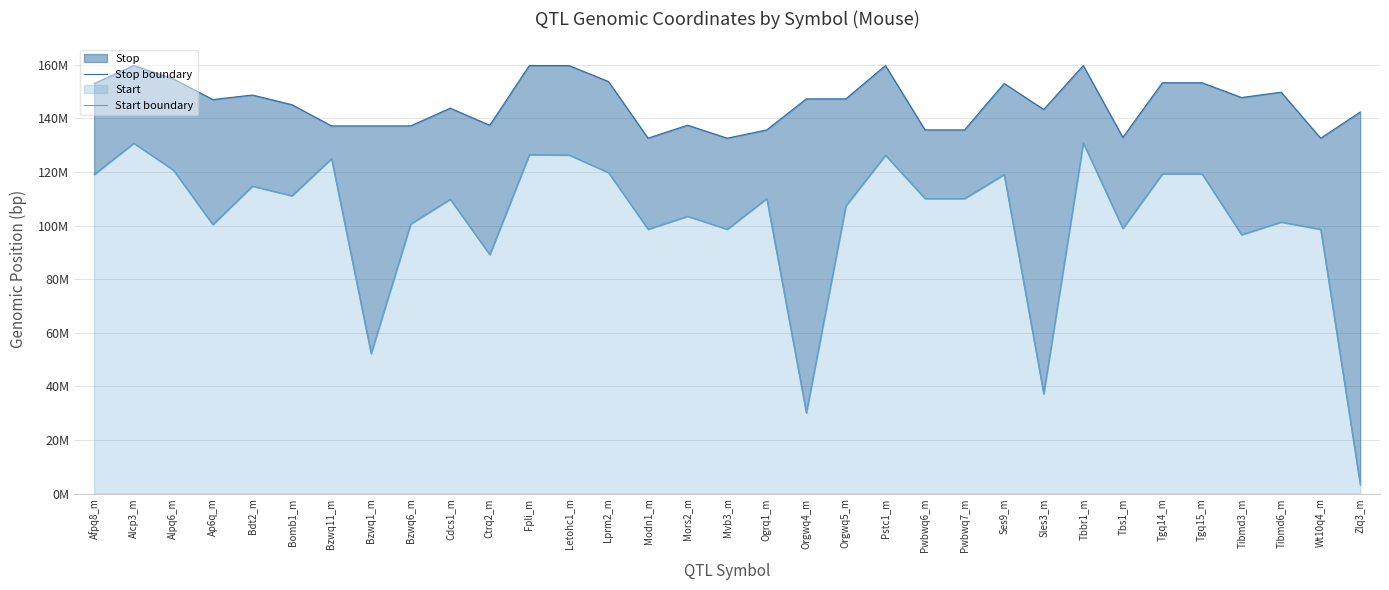

Reading left to right, what are all the values shown in this chart?

Stop boundary: 153057456	159745316	154772078	147045722	148736784	145133417	137205761	137205761	137205761	143835005	137453008	159745316	159745316	153779044	132635383	137482783	132635383	135715812	147304689	147304689	159745316	135715812	135715812	153057456	143353183	159745316	132924250	153318586	153318586	147805636	149805637	132624197	142405761
Start boundary: 119057332	130736935	120772078	100372912	114736617	111133243	124993649	52207421	100607316	109834882	89139967	126460514	126352986	119778857	98635284	103482659	98635284	110084357	30067588	107376936	126270248	110084357	110084357	119057332	37174862	130849375	98924105	119318586	119318586	96607316	101307316	98624041	3265060